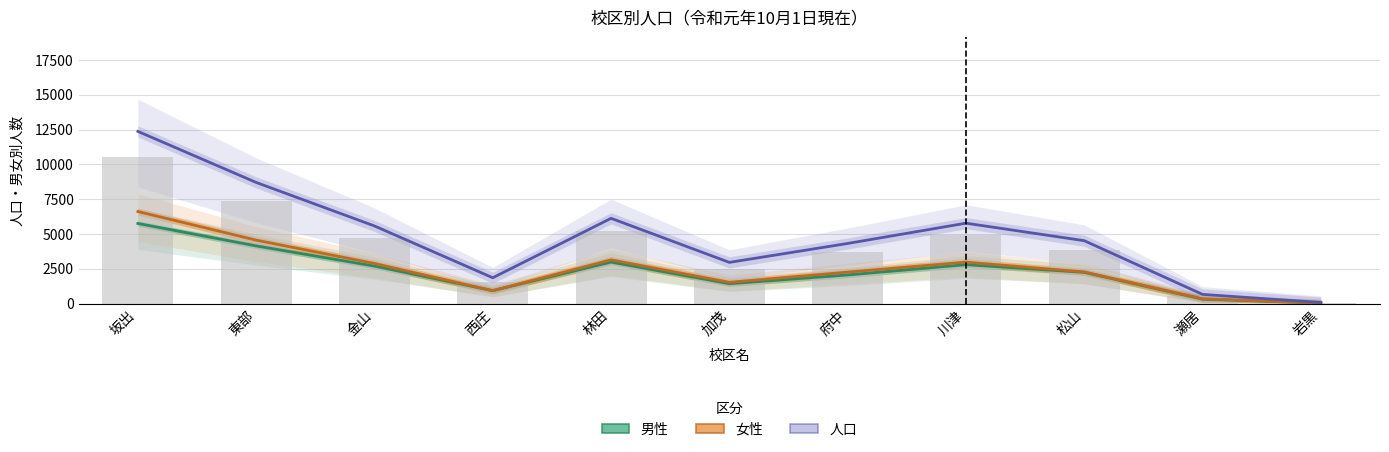

Does the chart contain any negative values?

No